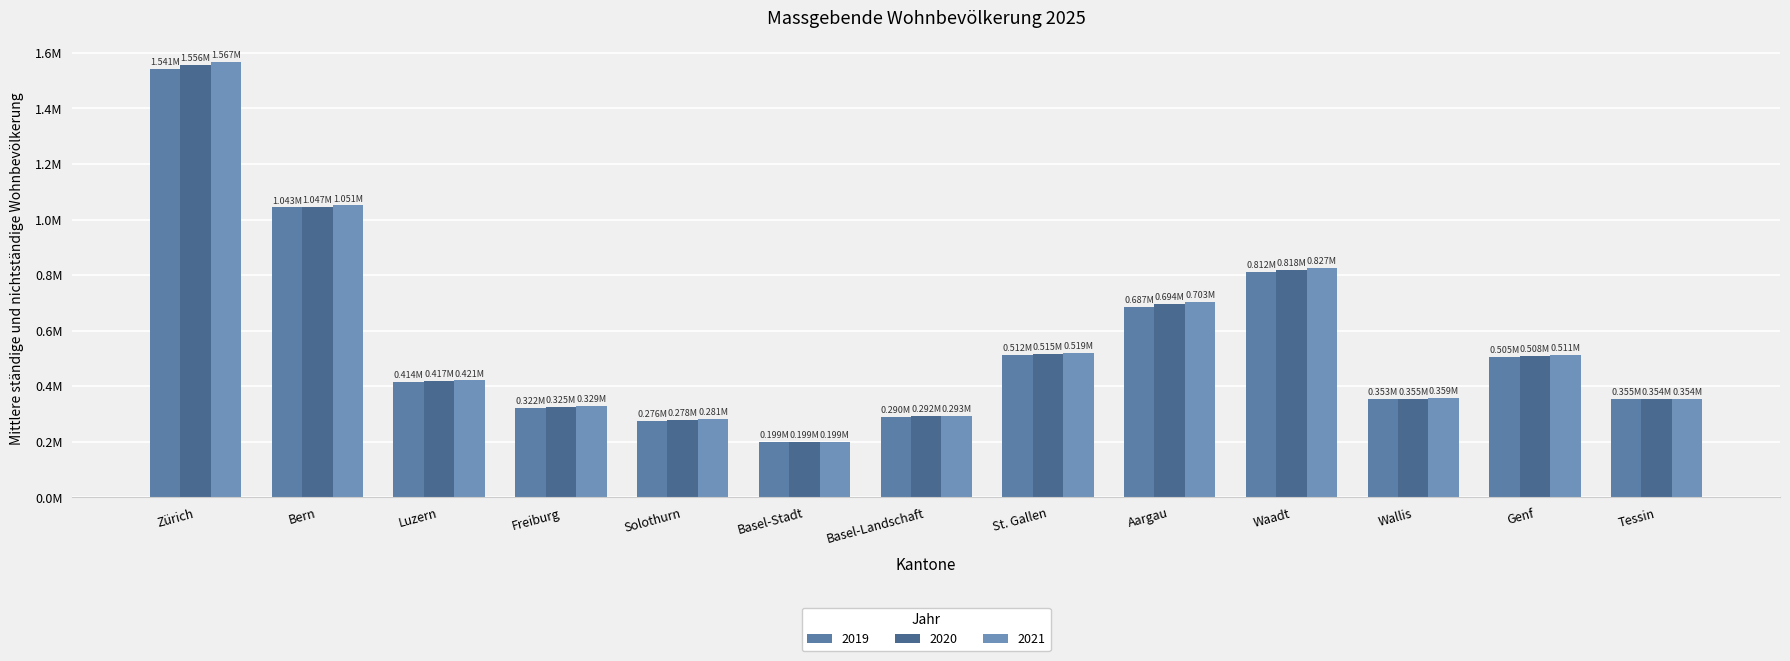

At which category is the sum across all series the highest?

Zürich